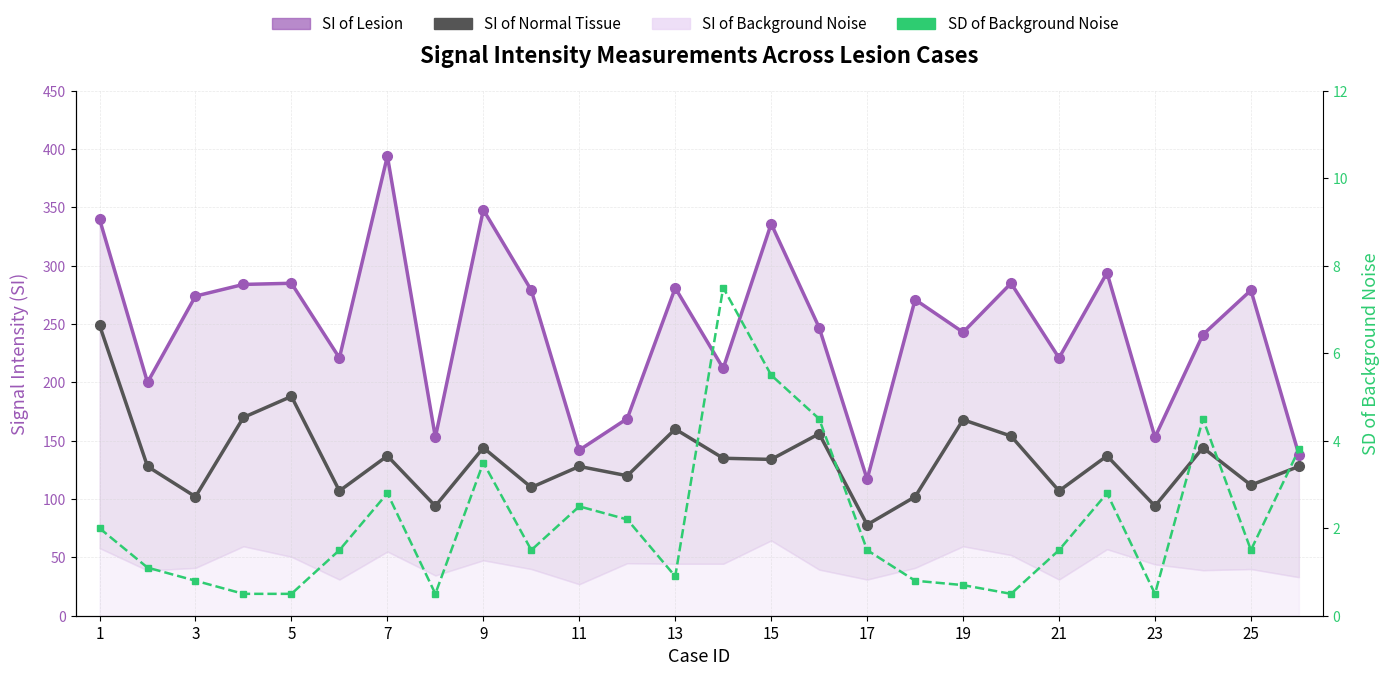

Which series has the largest total across all categories?

SI of Lesion_line